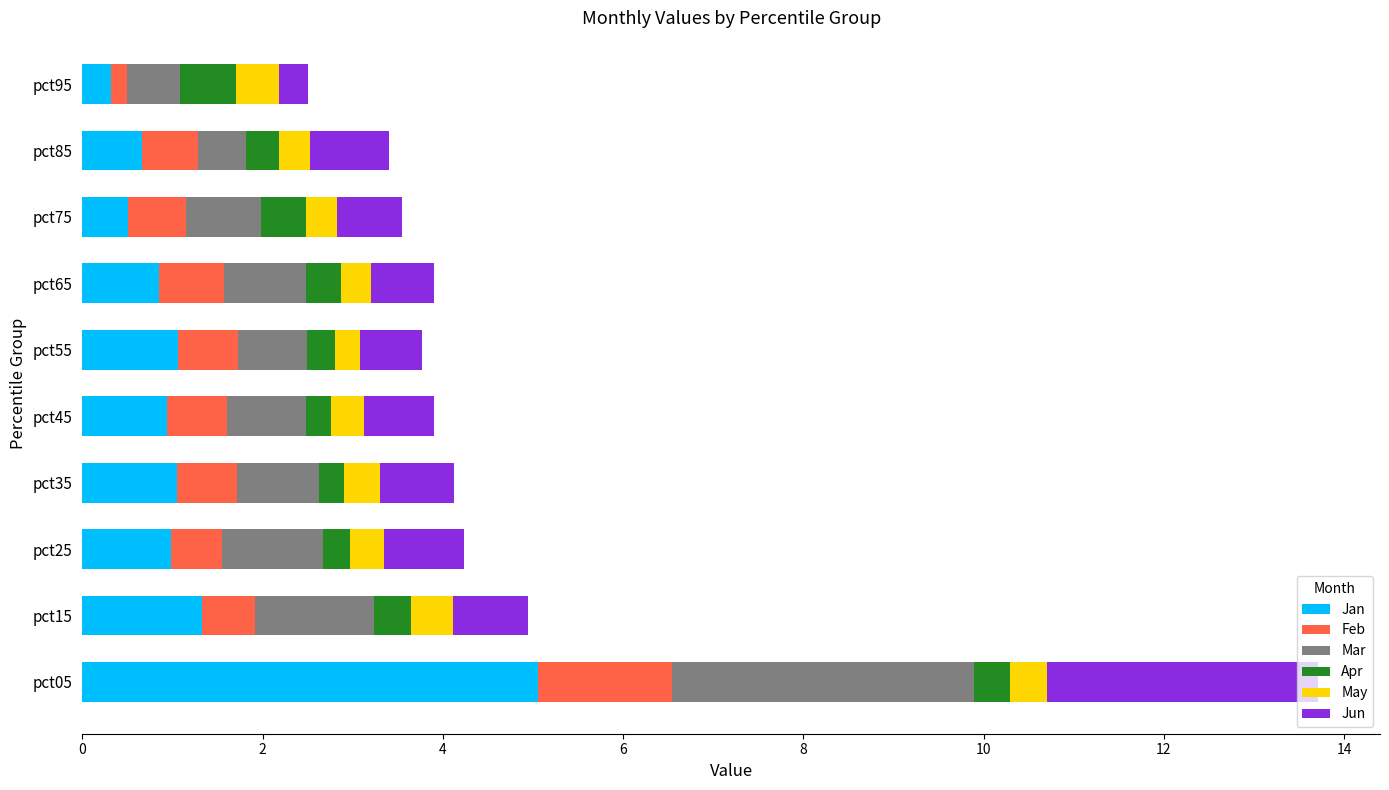

True or false: Jan has a value of 0.5 at pct75.

True